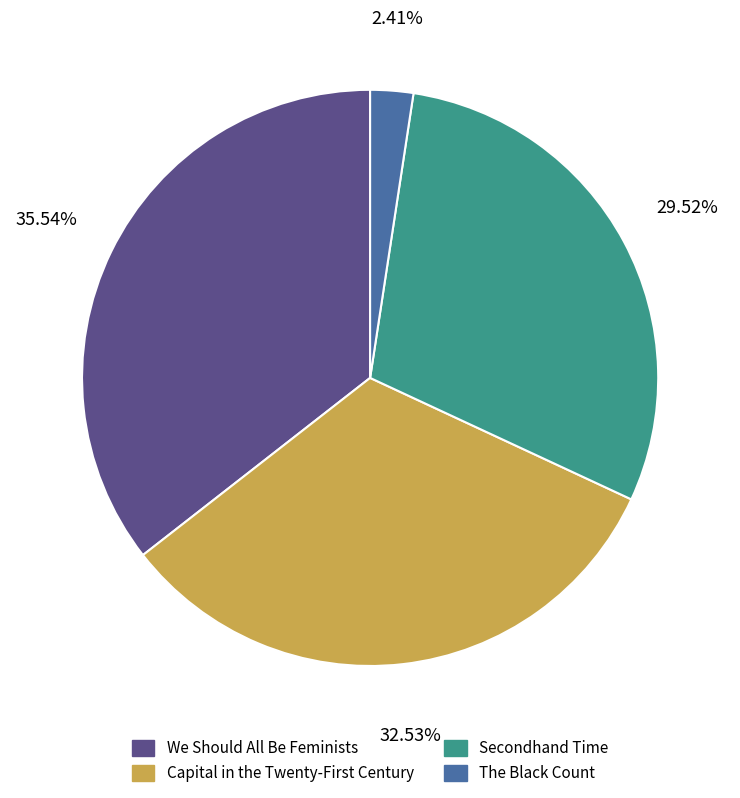

Is there any slice that represents more than half of the pie?

No